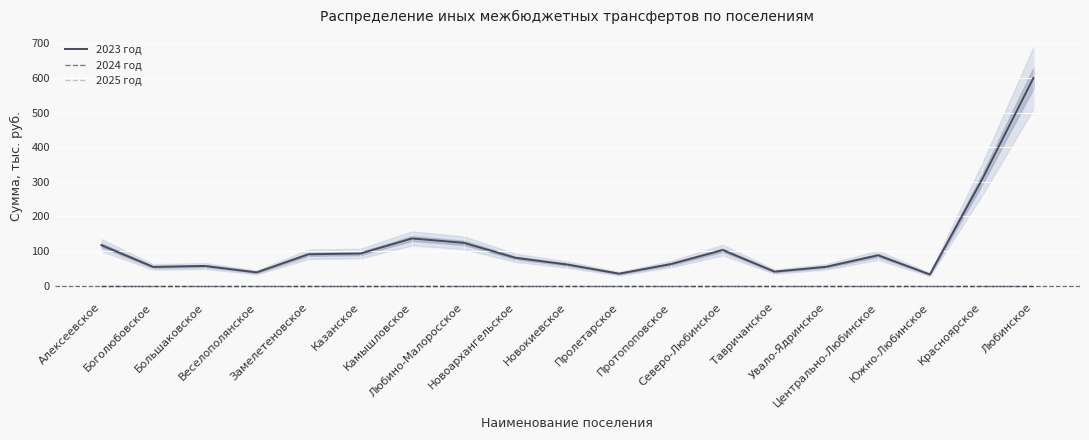

Between Алексеевское and Южно-Любинское, which series saw the biggest shift?

2023 год